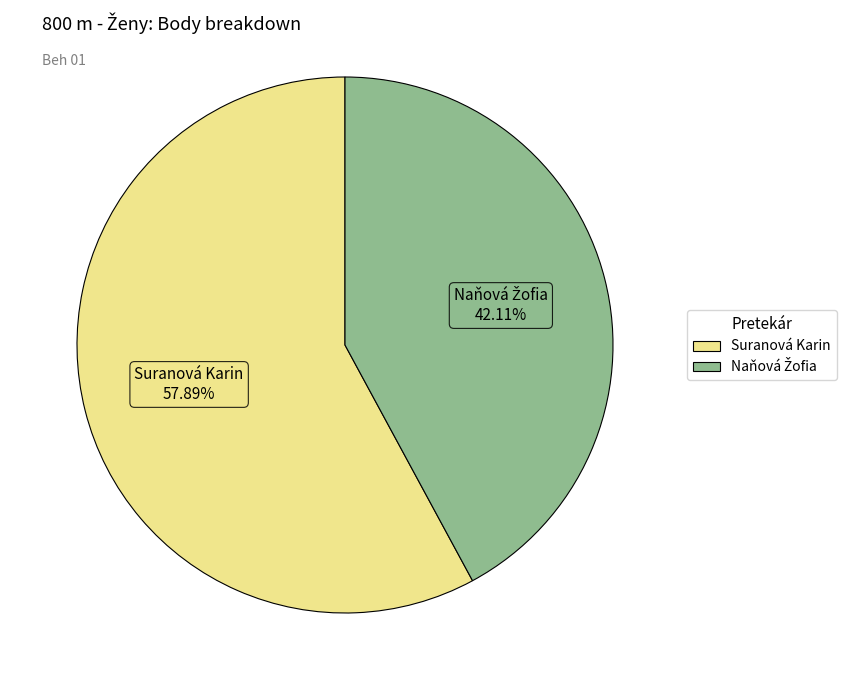

Does any single category account for the majority?

Yes